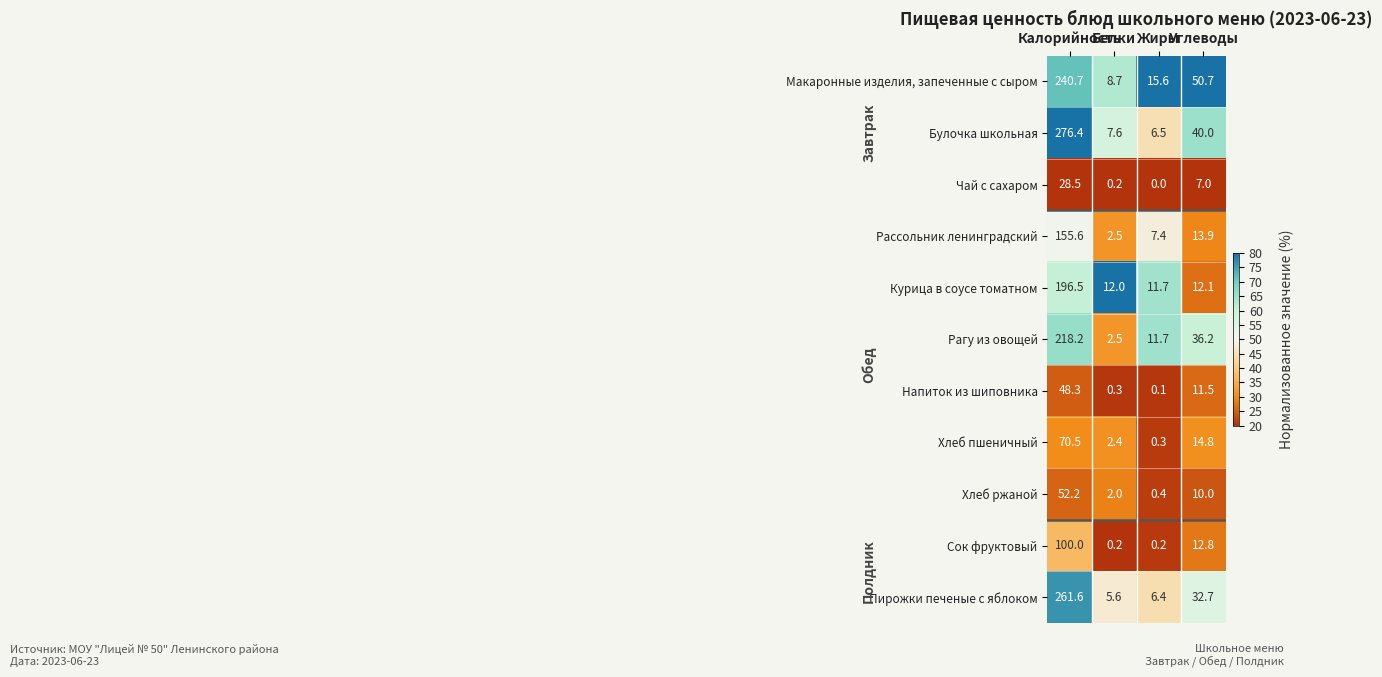

List the series in order of their peak value, lowest first.

Чай с сахаром, Напиток из шиповника, Хлеб ржаной, Хлеб пшеничный, Сок фруктовый, Рассольник ленинградский, Курица в соусе томатном, Рагу из овощей, Макаронные изделия, запеченные с сыром, Пирожки печеные с яблоком, Булочка школьная